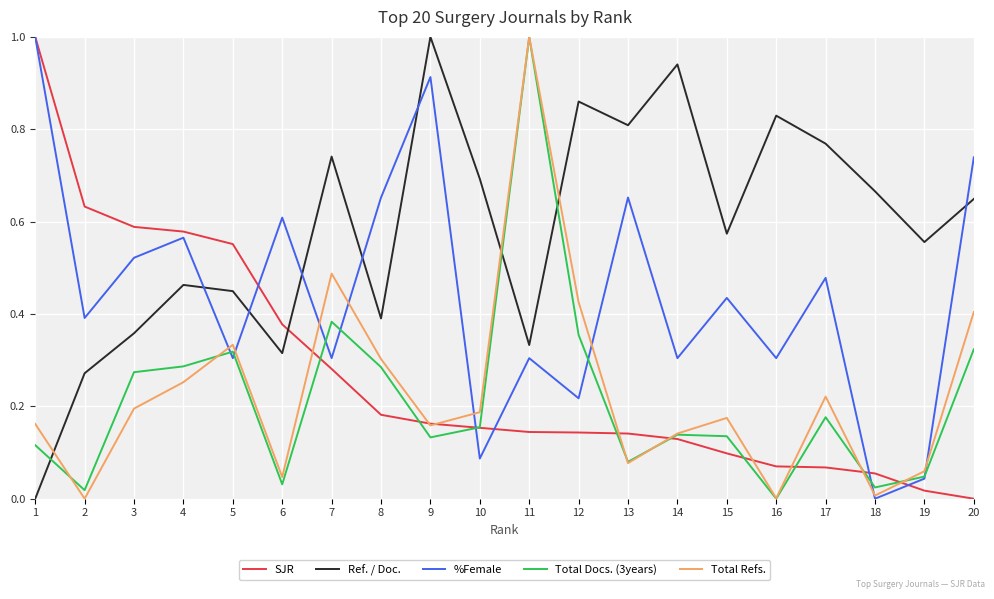

In Total Docs. (3years), how many points are lower than both neighbors (excluding endpoints)?

6